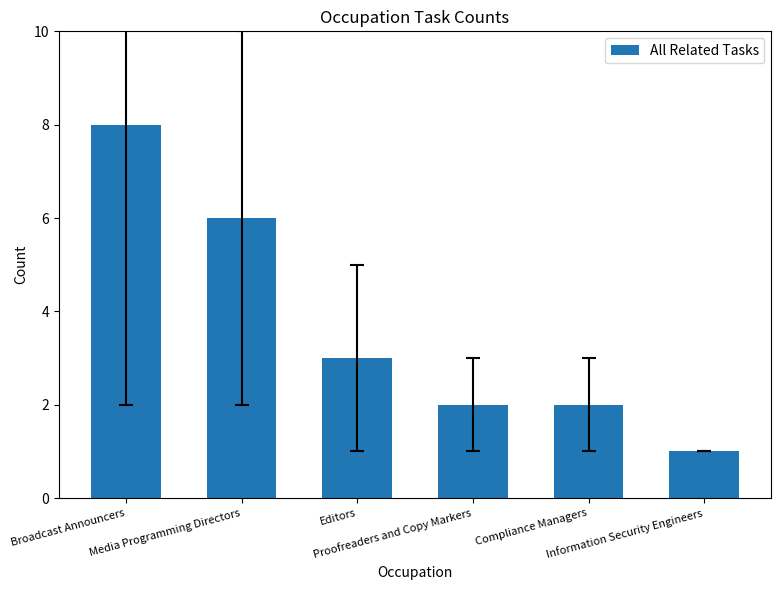

What is the approximate value at Proofreaders and Copy Markers?

2